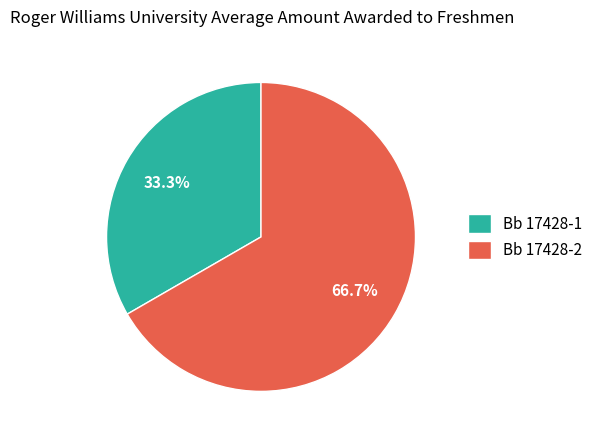

What is the smallest slice in the pie chart?

Bb 17428-1